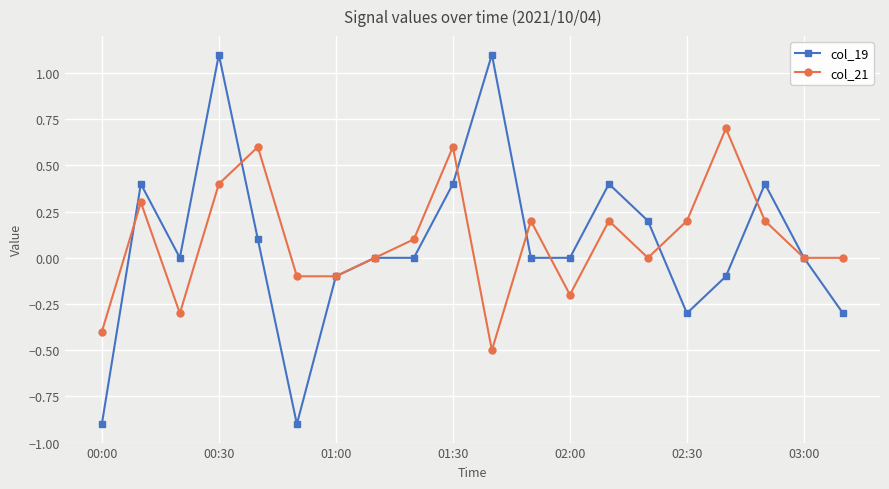

What is the value of the col_21 point at the 10th from the left?

0.6